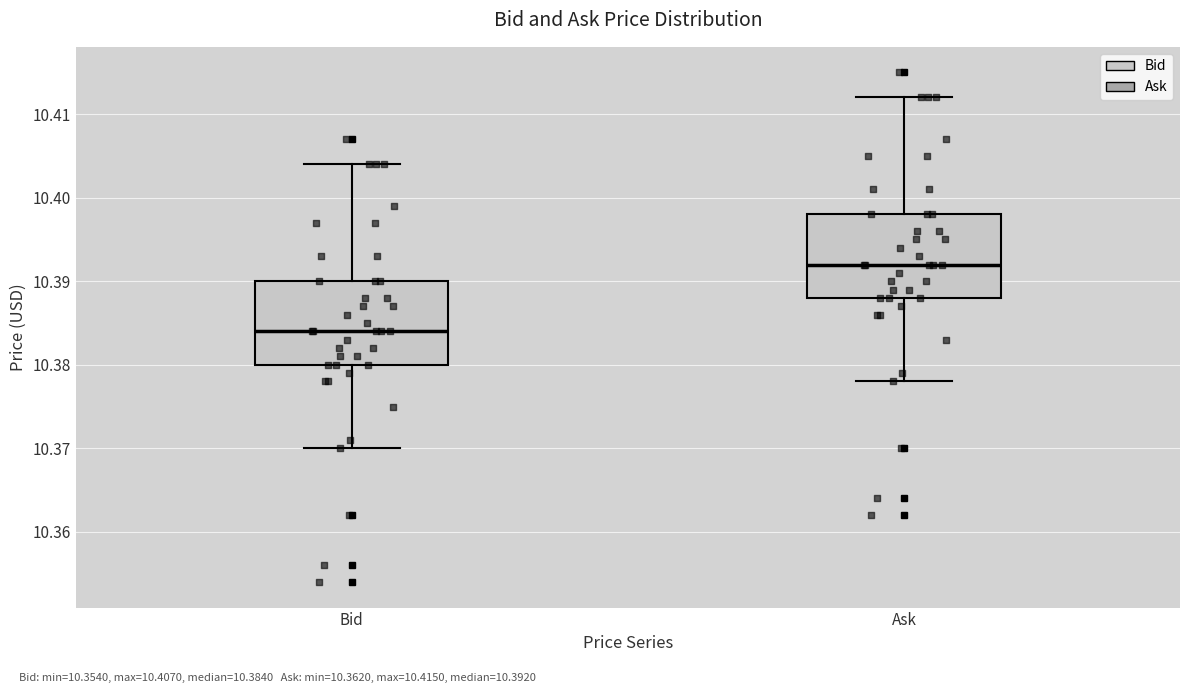

Where is the lower edge of the box for Ask on the y-axis? The values are not printed on the chart, so give them approximately, as read against the axis.

10.388